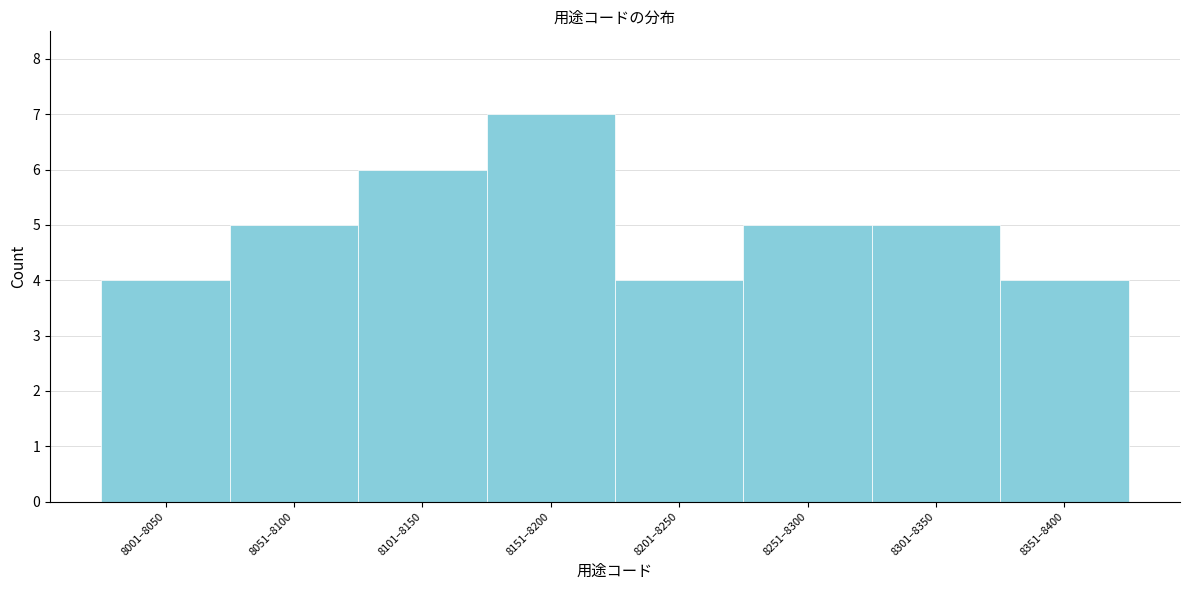

Reading right to left, transcribe all the data shown in this chart.

8351–8400=4	8301–8350=5	8251–8300=5	8201–8250=4	8151–8200=7	8101–8150=6	8051–8100=5	8001–8050=4